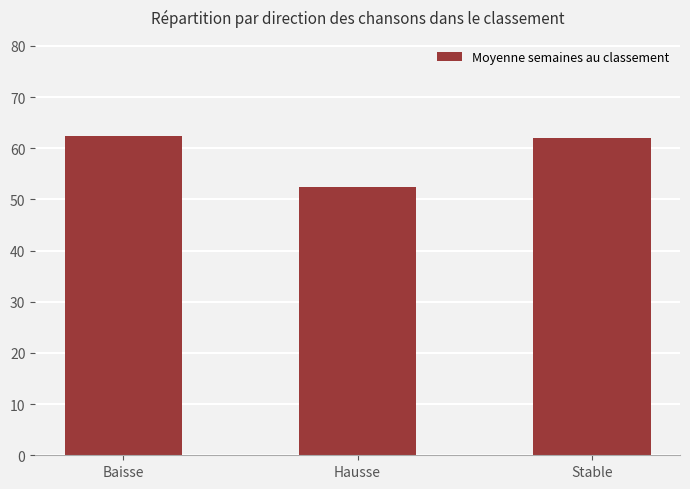

What is the label of the 1st bar from the right?

Stable